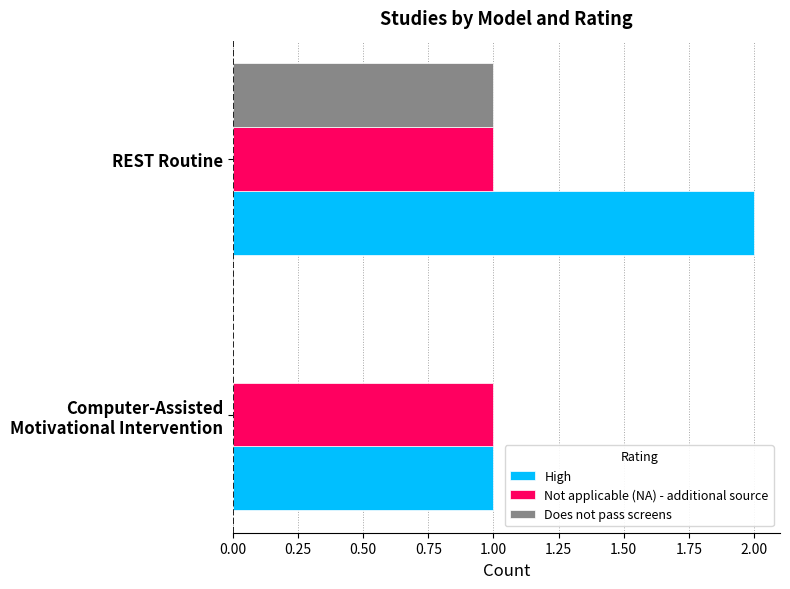

What are all the series names shown in the legend?

High, Not applicable (NA) - additional source, Does not pass screens